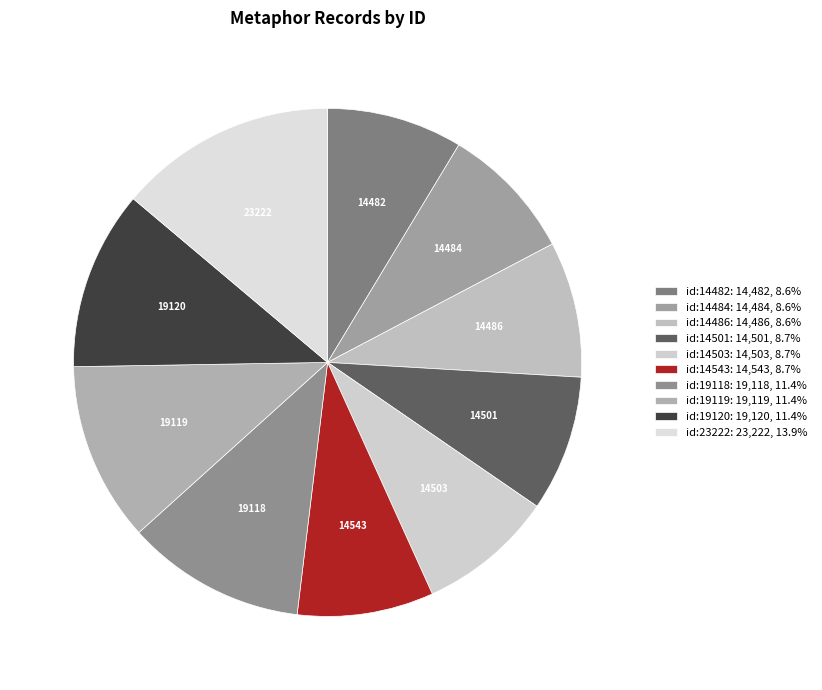

What percentage is the id:14501 slice, to the nearest percent?

9%